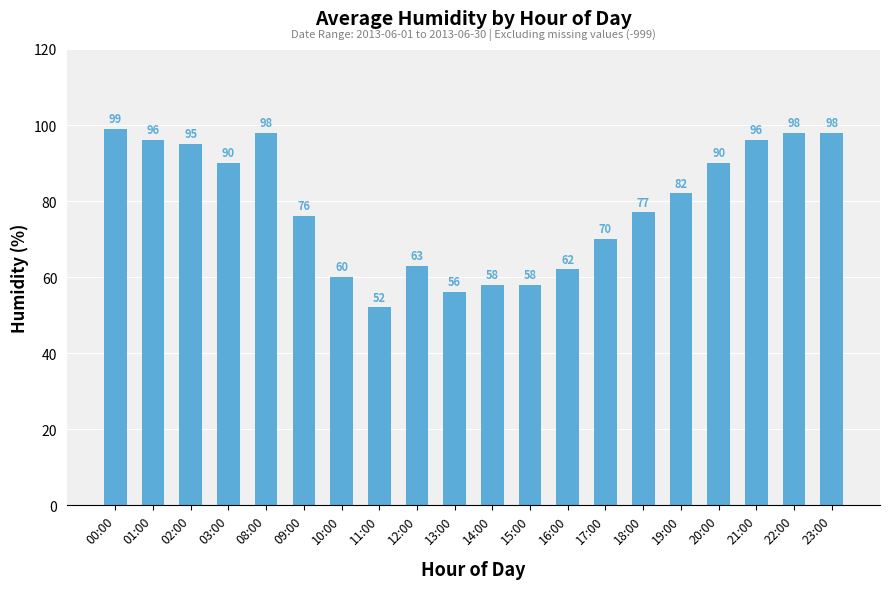

Where is the data nearest to the value 75?

09:00